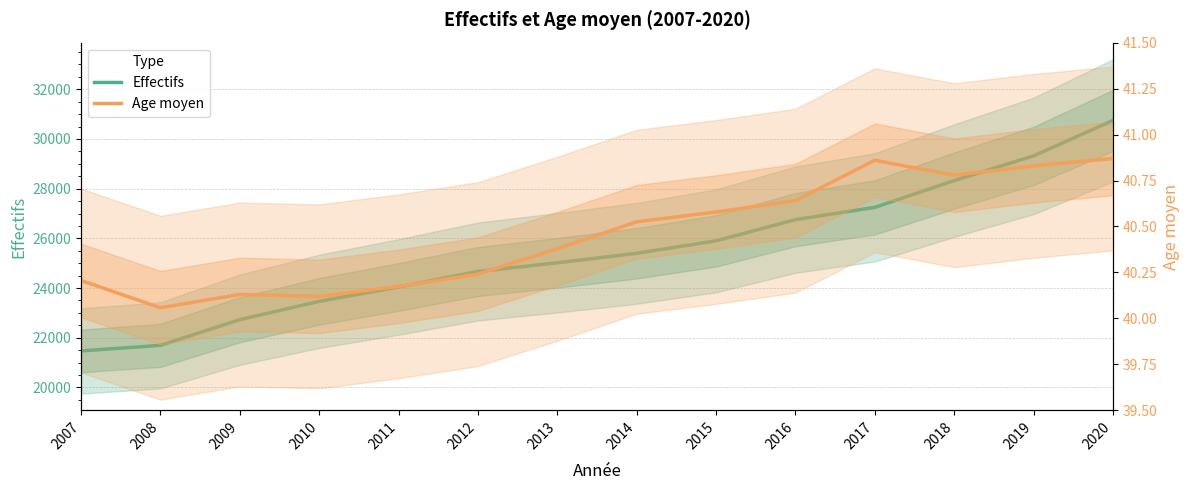

At which category is the sum across all series the highest?

2020